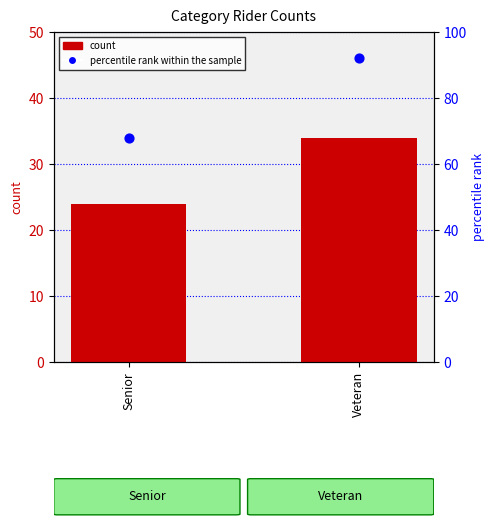

Which series has the largest total across all categories?

percentile rank within the sample